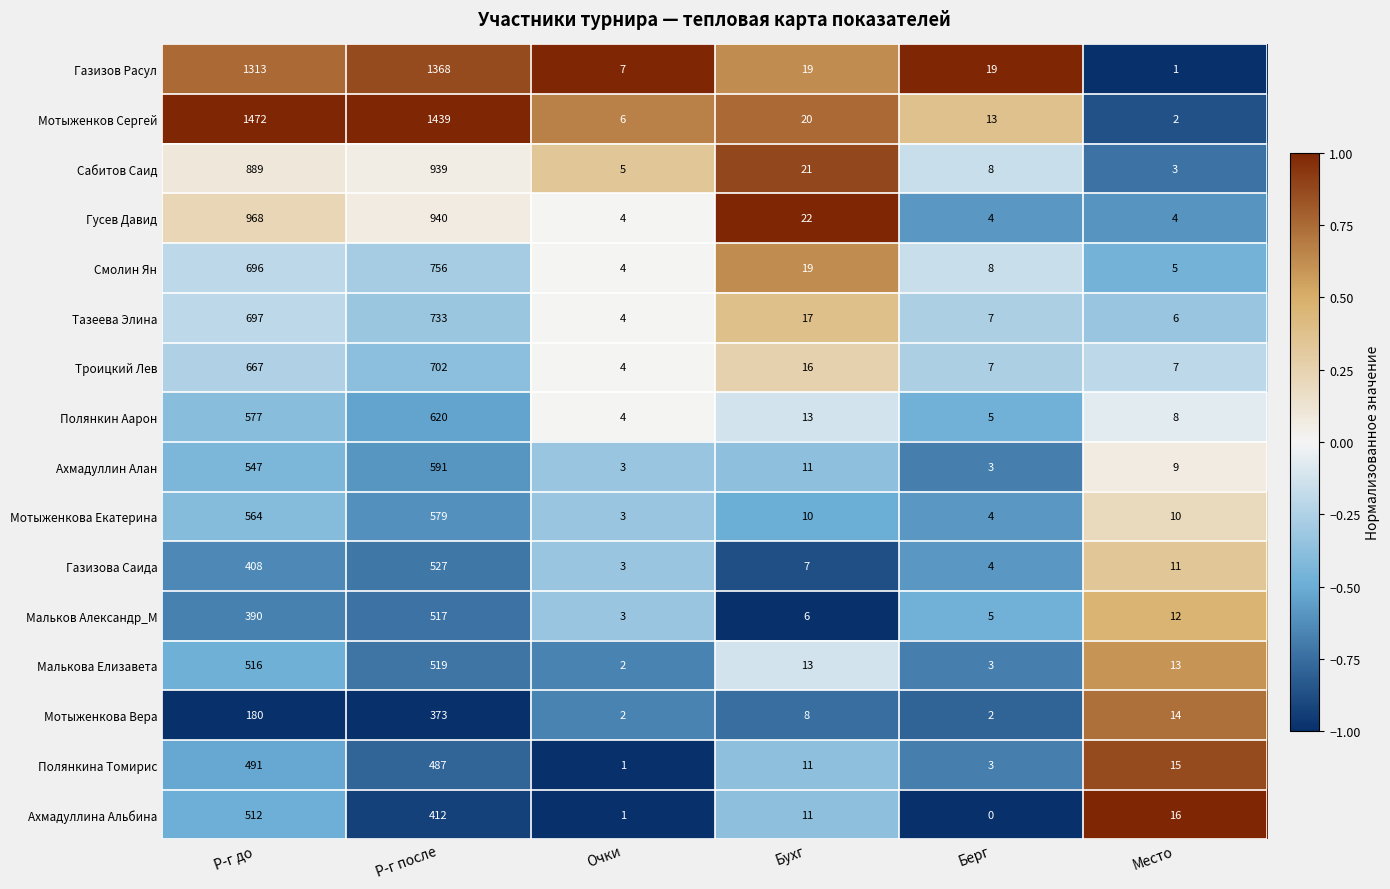

Rank the series by their maximum value, from lowest to highest.

Мотыженкова Вера, Полянкина Томирис, Ахмадуллина Альбина, Мальков Александр_М, Малькова Елизавета, Газизова Саида, Мотыженкова Екатерина, Ахмадуллин Алан, Полянкин Аарон, Троицкий Лев, Тазеева Элина, Смолин Ян, Сабитов Саид, Гусев Давид, Газизов Расул, Мотыженков Сергей